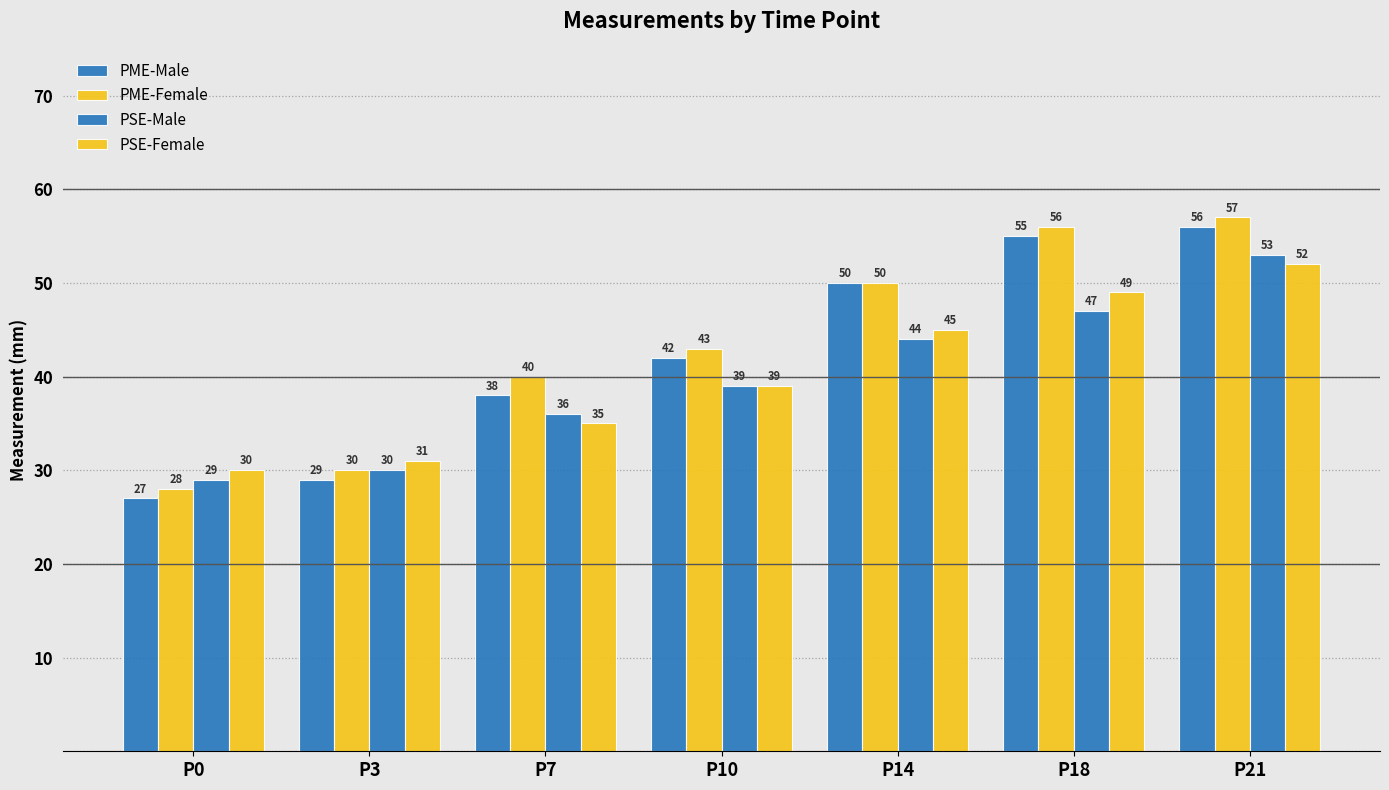

What is the difference between the PME-Male values at P18 and P0?

28